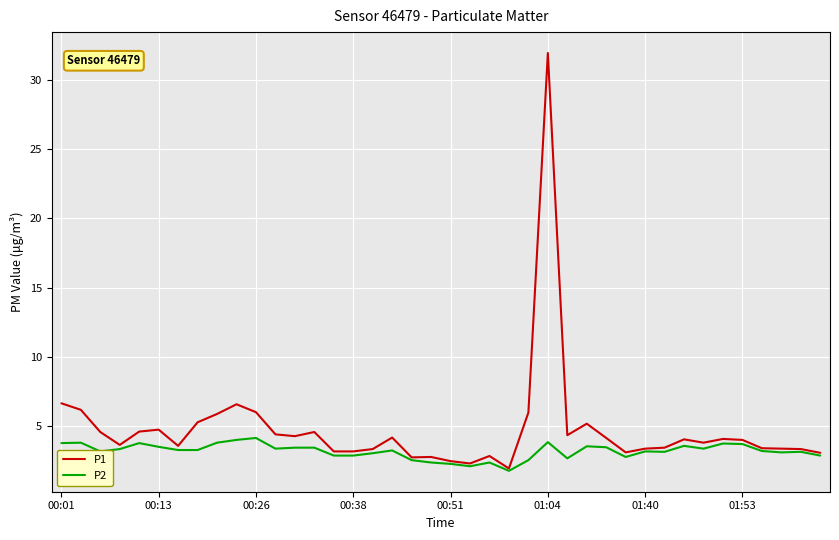

Which series has the largest range (max minus min)?

P1